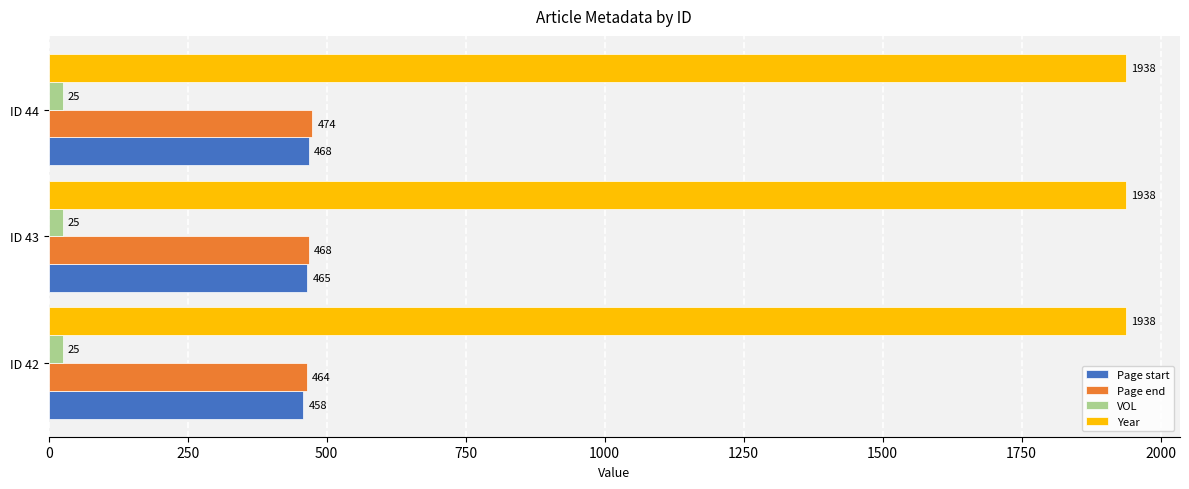

What is the greatest value displayed?

1938